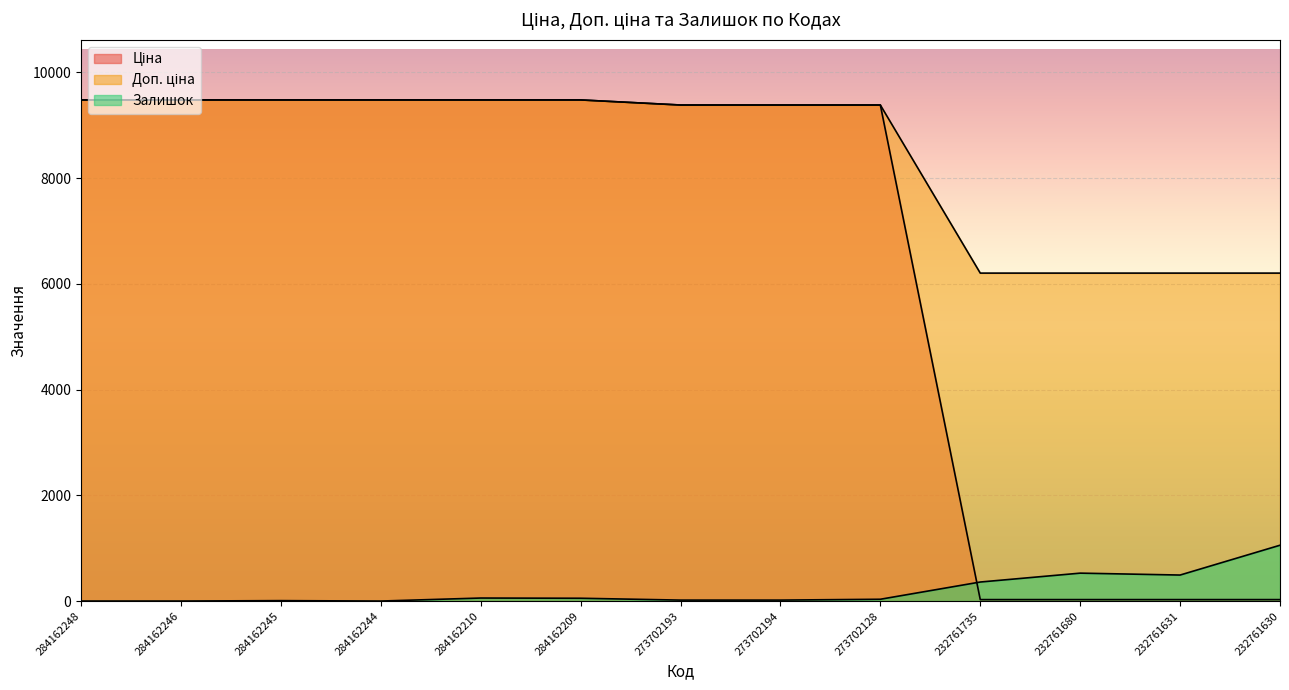

What is the sum of all Ціна values?

85142.6